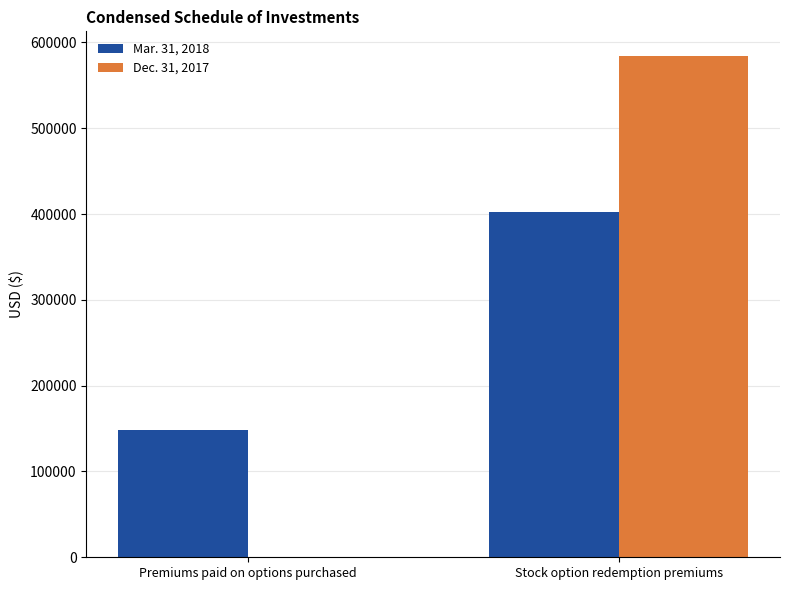

The Mar. 31, 2018 series shows 147960 at Premiums paid on options purchased. True or false?

True